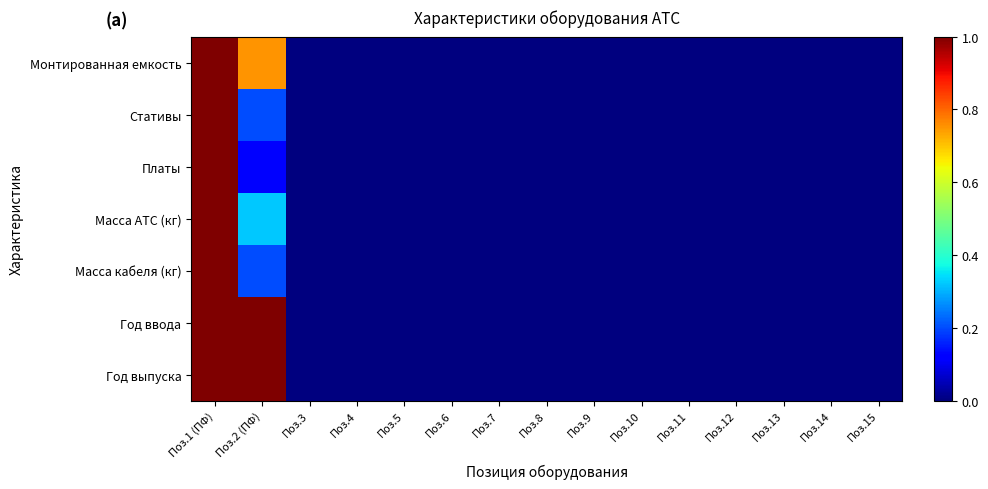

Reading left to right, what are all the values shown in this chart?

Монтированная емкость: Поз.1 (ПФ)=1.0	Поз.2 (ПФ)=0.8	Поз.3=0.0	Поз.4=0.0	Поз.5=0.0	Поз.6=0.0	Поз.7=0.0	Поз.8=0.0	Поз.9=0.0	Поз.10=0.0	Поз.11=0.0	Поз.12=0.0	Поз.13=0.0	Поз.14=0.0	Поз.15=0.0
Стативы: Поз.1 (ПФ)=1.0	Поз.2 (ПФ)=0.2	Поз.3=0.0	Поз.4=0.0	Поз.5=0.0	Поз.6=0.0	Поз.7=0.0	Поз.8=0.0	Поз.9=0.0	Поз.10=0.0	Поз.11=0.0	Поз.12=0.0	Поз.13=0.0	Поз.14=0.0	Поз.15=0.0
Платы: Поз.1 (ПФ)=1.0	Поз.2 (ПФ)=0.1	Поз.3=0.0	Поз.4=0.0	Поз.5=0.0	Поз.6=0.0	Поз.7=0.0	Поз.8=0.0	Поз.9=0.0	Поз.10=0.0	Поз.11=0.0	Поз.12=0.0	Поз.13=0.0	Поз.14=0.0	Поз.15=0.0
Масса АТС (кг): Поз.1 (ПФ)=1.0	Поз.2 (ПФ)=0.3	Поз.3=0.0	Поз.4=0.0	Поз.5=0.0	Поз.6=0.0	Поз.7=0.0	Поз.8=0.0	Поз.9=0.0	Поз.10=0.0	Поз.11=0.0	Поз.12=0.0	Поз.13=0.0	Поз.14=0.0	Поз.15=0.0
Масса кабеля (кг): Поз.1 (ПФ)=1.0	Поз.2 (ПФ)=0.2	Поз.3=0.0	Поз.4=0.0	Поз.5=0.0	Поз.6=0.0	Поз.7=0.0	Поз.8=0.0	Поз.9=0.0	Поз.10=0.0	Поз.11=0.0	Поз.12=0.0	Поз.13=0.0	Поз.14=0.0	Поз.15=0.0
Год ввода: Поз.1 (ПФ)=1.0	Поз.2 (ПФ)=1.0	Поз.3=0.0	Поз.4=0.0	Поз.5=0.0	Поз.6=0.0	Поз.7=0.0	Поз.8=0.0	Поз.9=0.0	Поз.10=0.0	Поз.11=0.0	Поз.12=0.0	Поз.13=0.0	Поз.14=0.0	Поз.15=0.0
Год выпуска: Поз.1 (ПФ)=1.0	Поз.2 (ПФ)=1.0	Поз.3=0.0	Поз.4=0.0	Поз.5=0.0	Поз.6=0.0	Поз.7=0.0	Поз.8=0.0	Поз.9=0.0	Поз.10=0.0	Поз.11=0.0	Поз.12=0.0	Поз.13=0.0	Поз.14=0.0	Поз.15=0.0